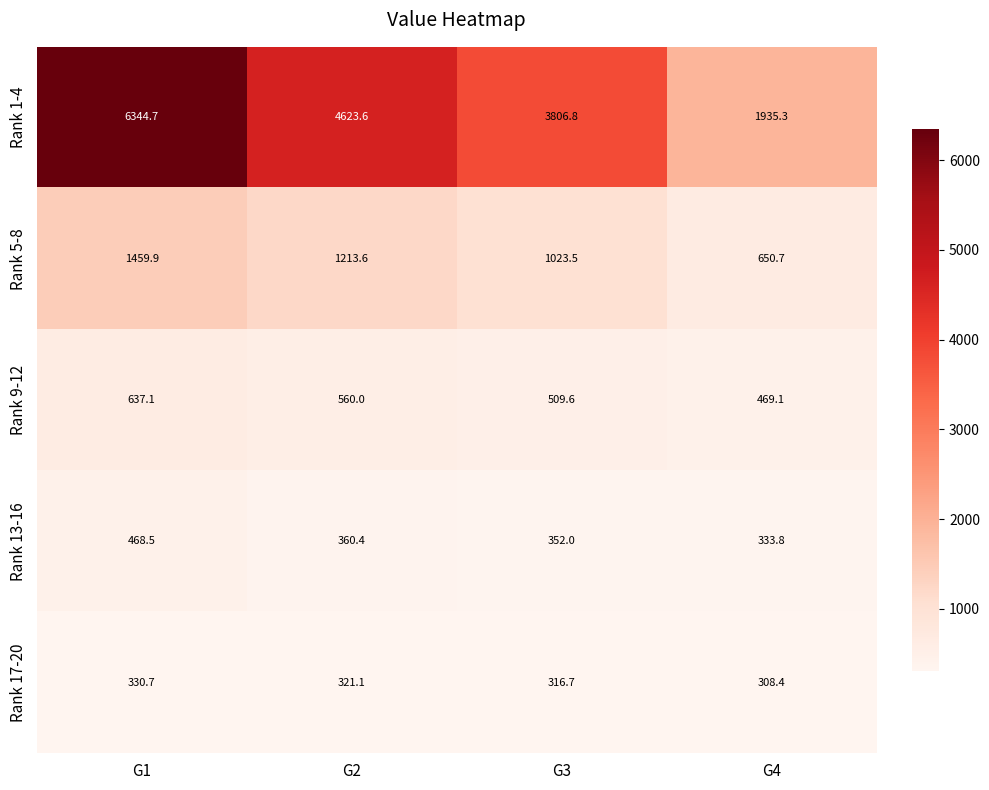

At which label is Rank 5-8 closest to 1055?

G3